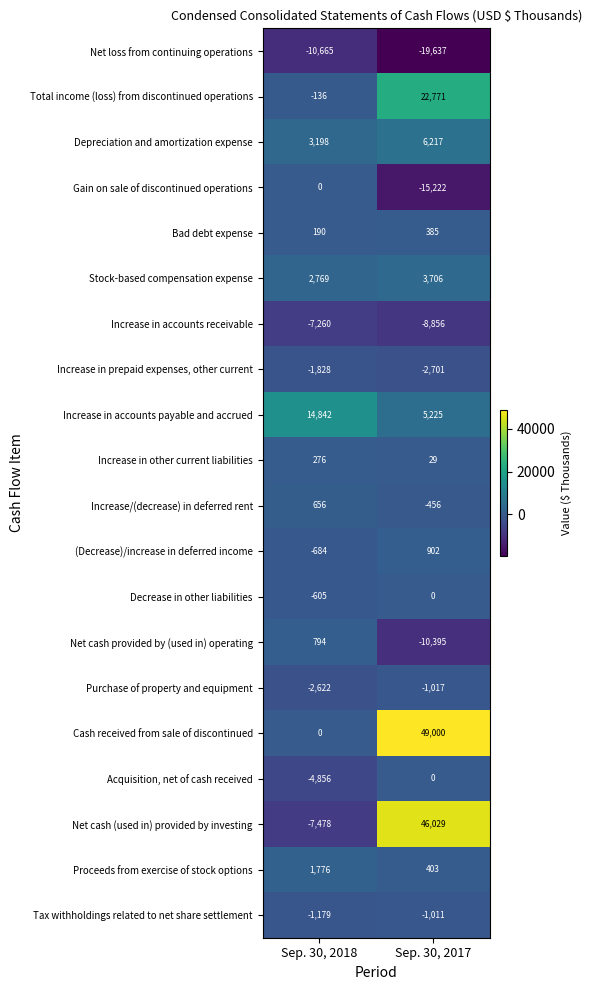

What is the difference between the maximum and minimum values in the Net cash (used in) provided by investing series?

53507